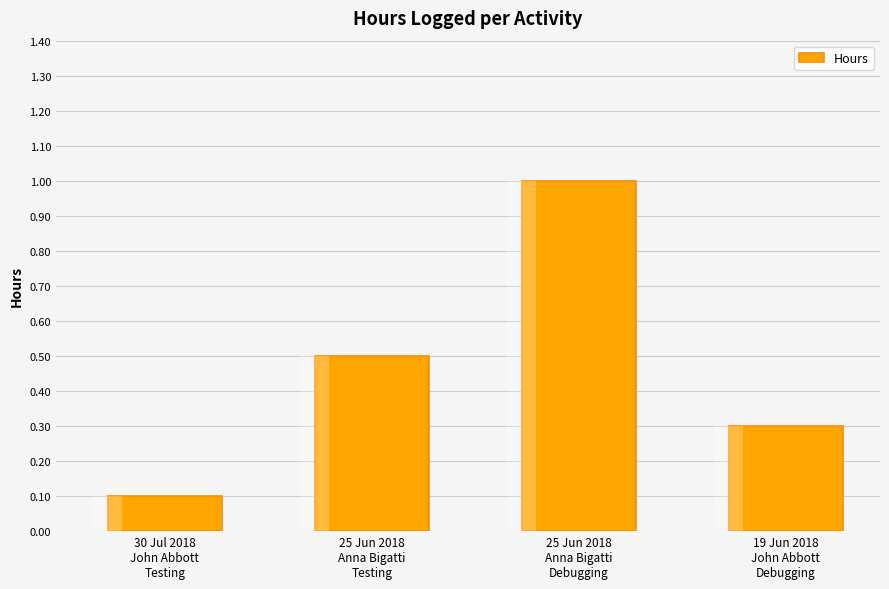

Count the number of categories in the chart.

4